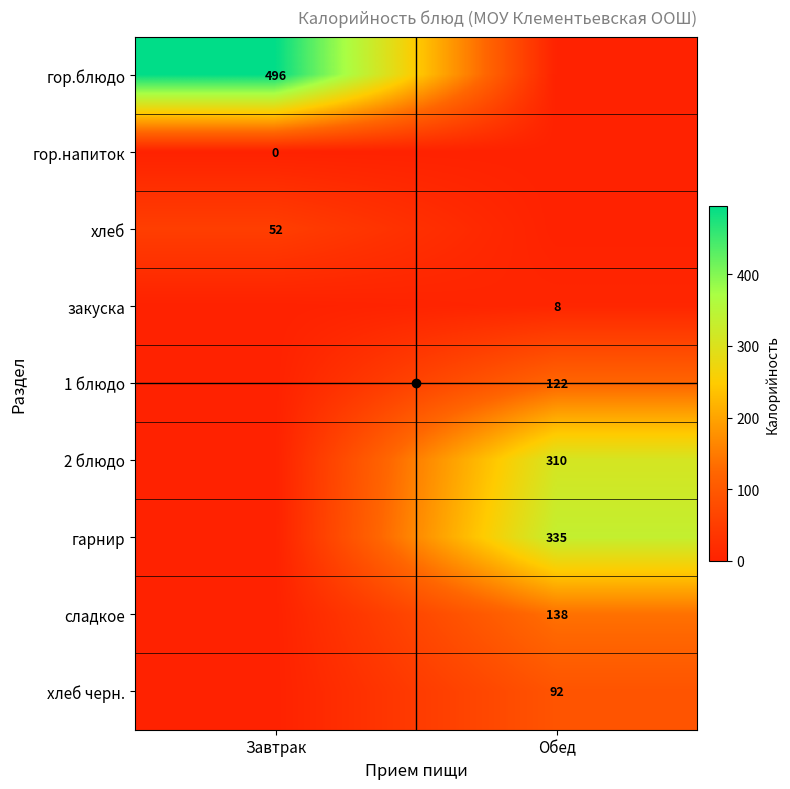

Rank the series by their maximum value, from lowest to highest.

гор.напиток, закуска, хлеб, хлеб черн., 1 блюдо, сладкое, 2 блюдо, гарнир, гор.блюдо